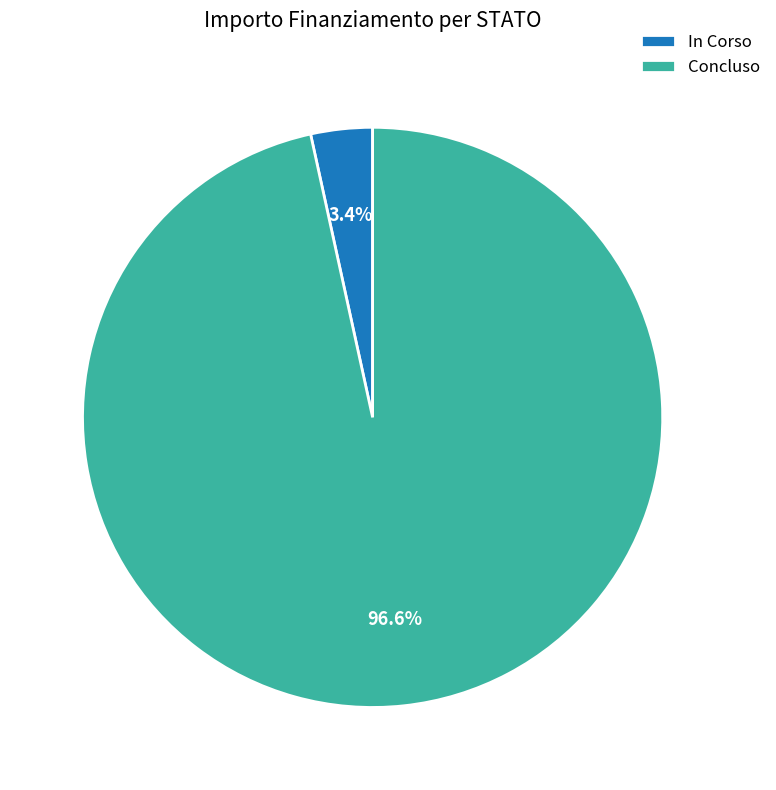

Rank the categories by value from highest to lowest.

Concluso, In Corso